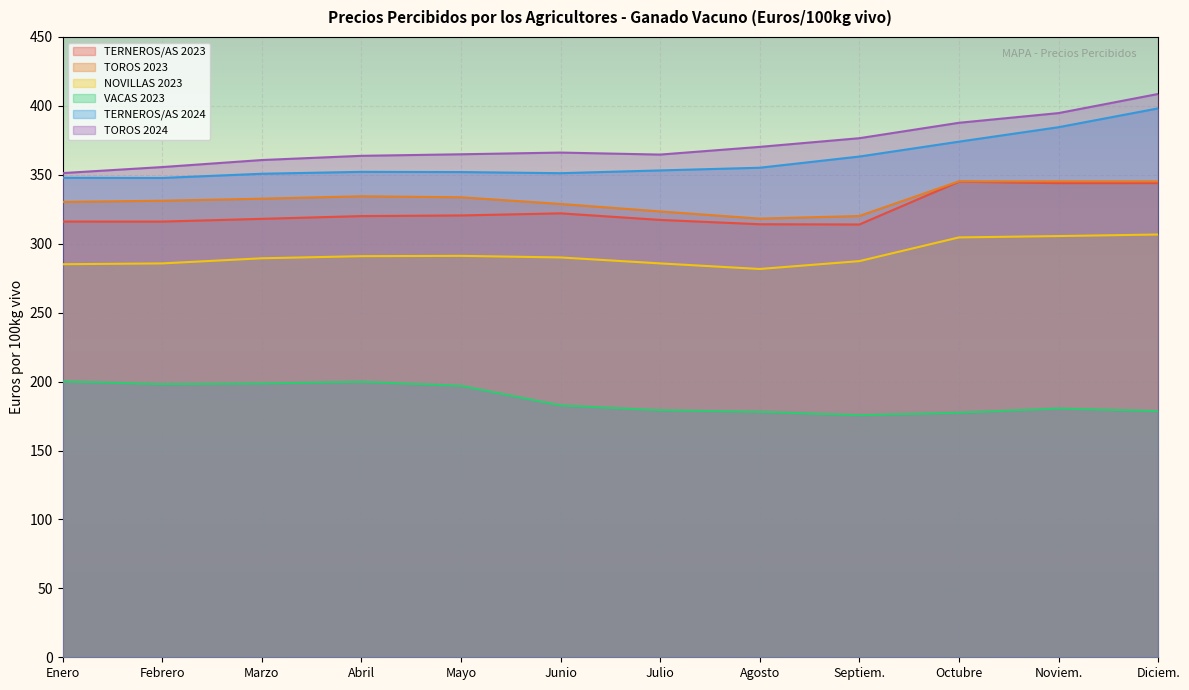

Which category has the highest value across all series?

Diciem.